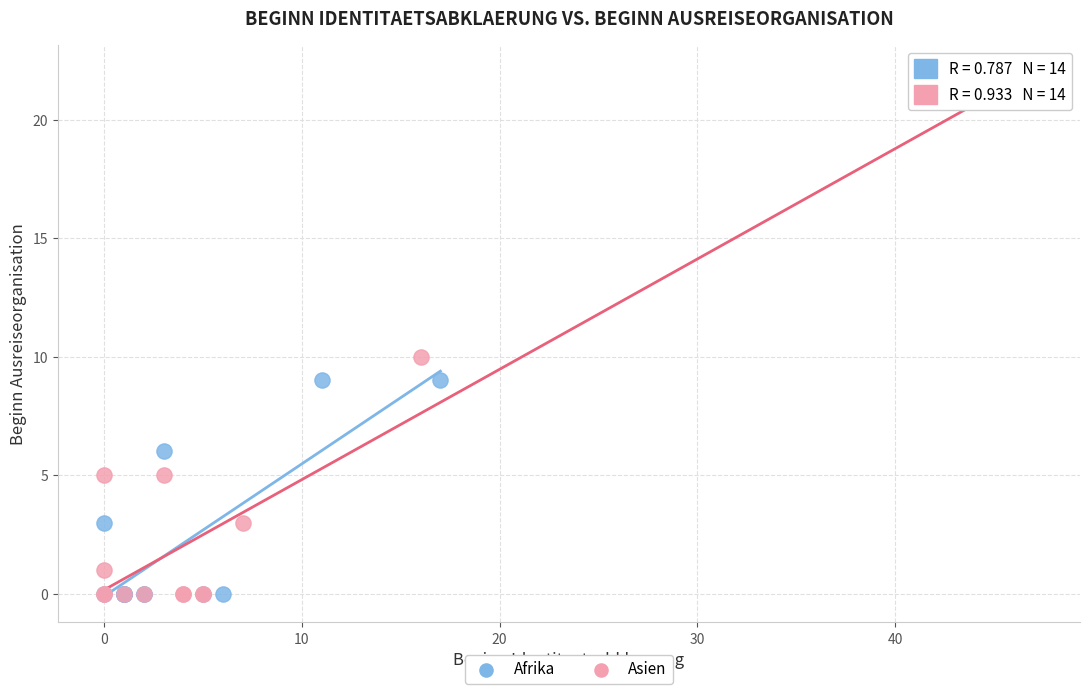

Which series has the largest Y range (max minus min)?

Asien